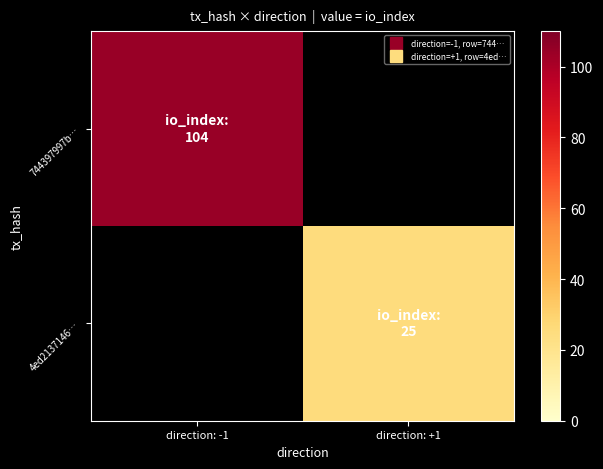

Which label corresponds to the largest value in the chart?

direction: -1